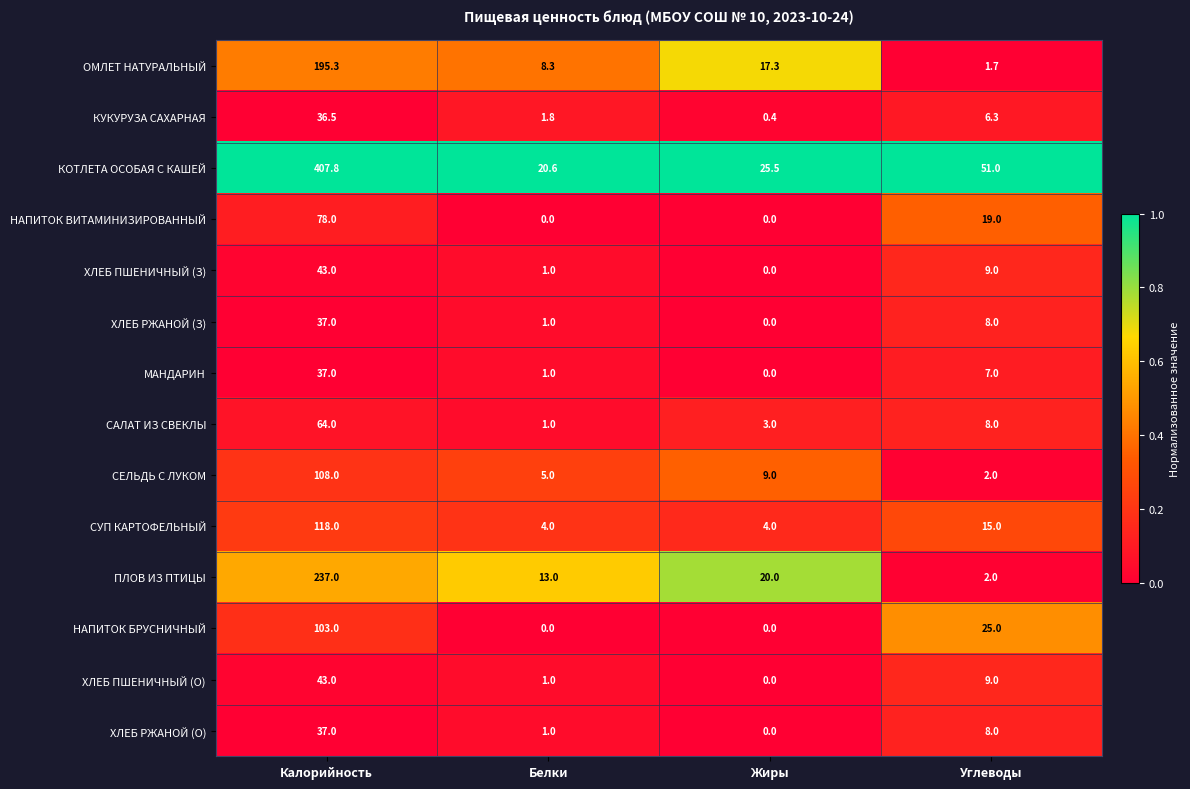

Which series changed the most between Белки and Углеводы?

КОТЛЕТА ОСОБАЯ С КАШЕЙ